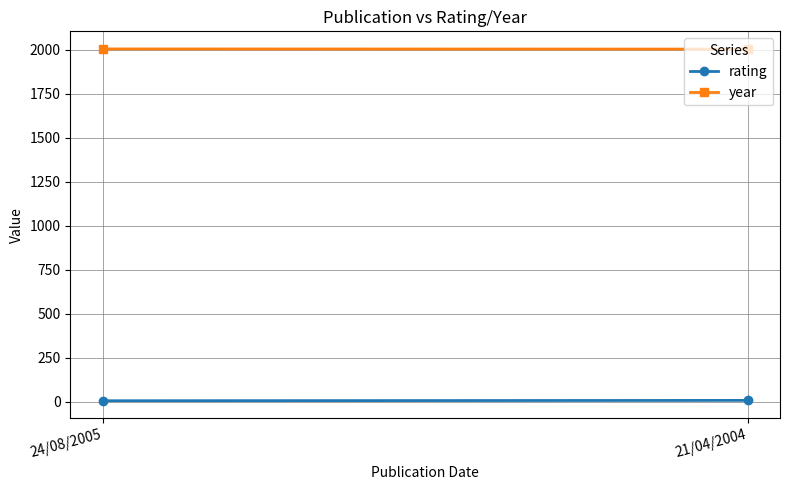

Is this an area chart (filled region under the line)?

No